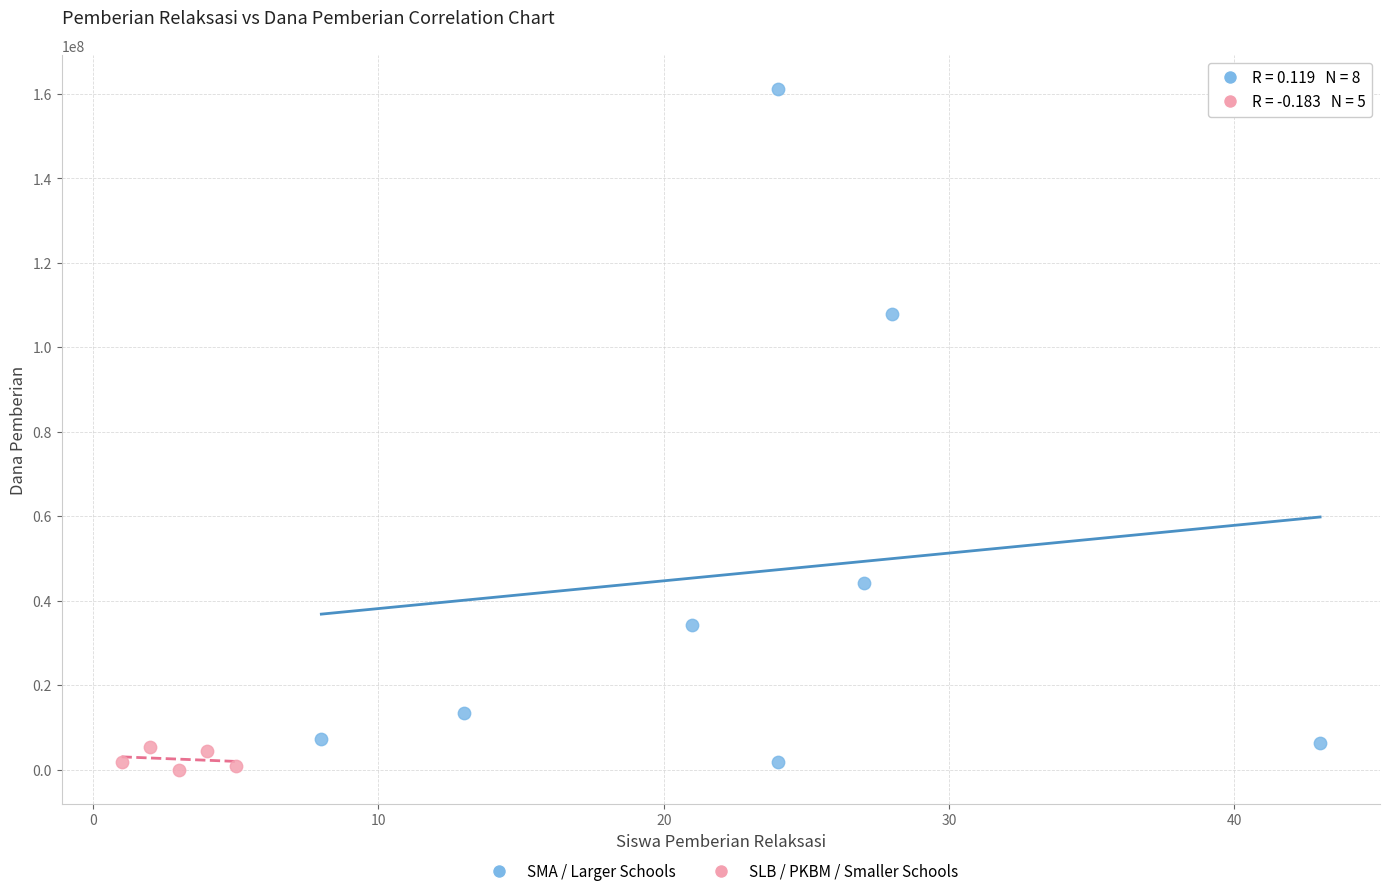

Which series has the largest Y range (max minus min)?

SMA / Larger Schools